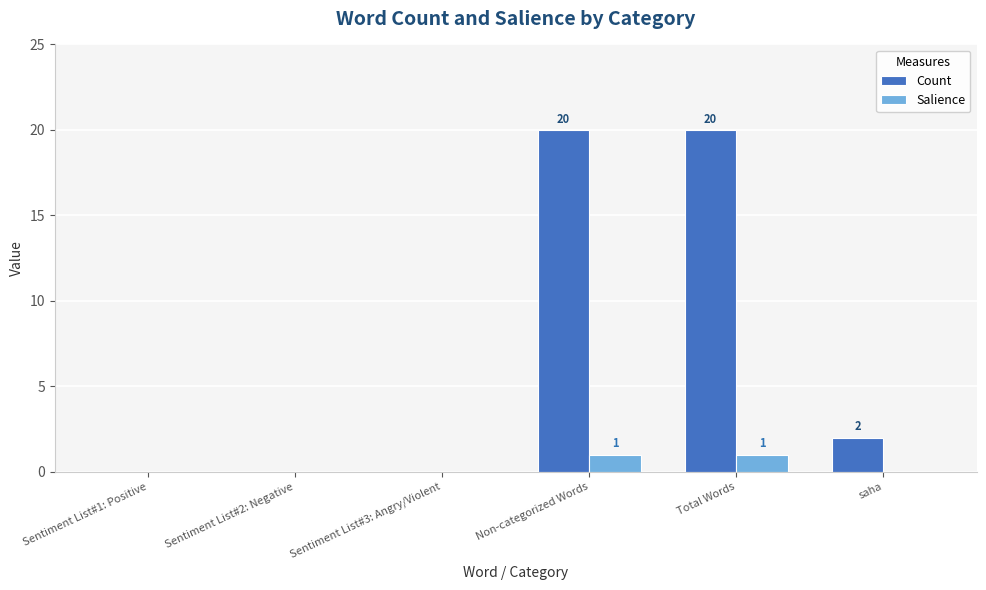

Reading right to left, extract all data points from this chart.

Count: 2	20	20	0	0	0
Salience: 0	1	1	0	0	0